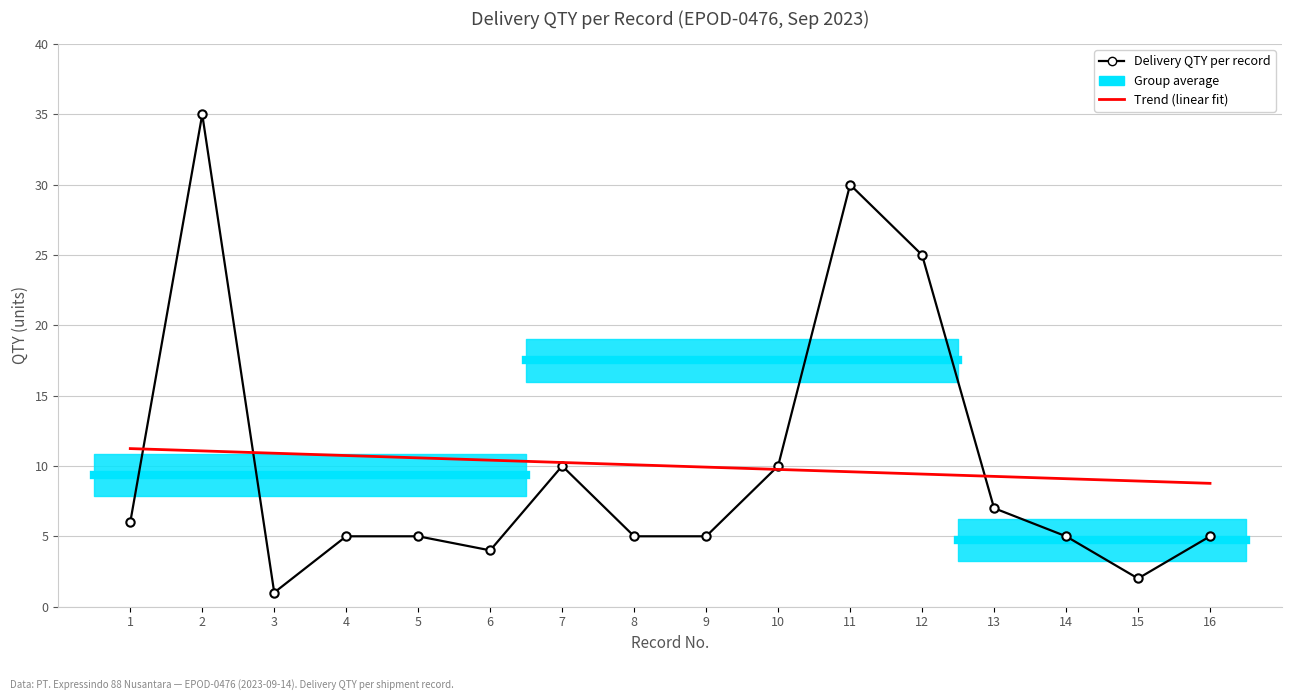

What is the value of the Trend (linear fit) point at the 1st from the left?

11.2